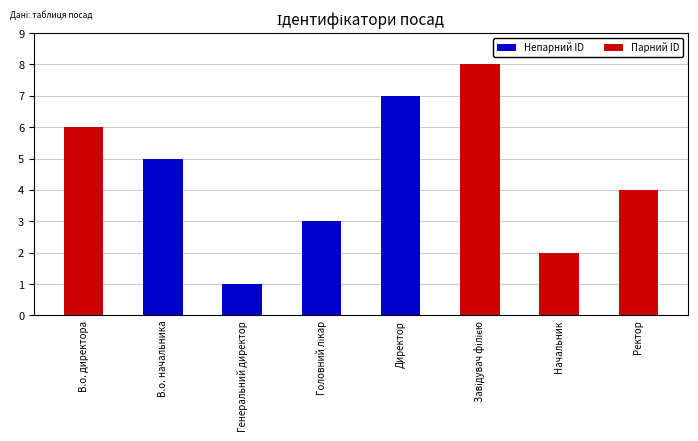

What is the label of the 6th bar from the right?

Генеральний директор